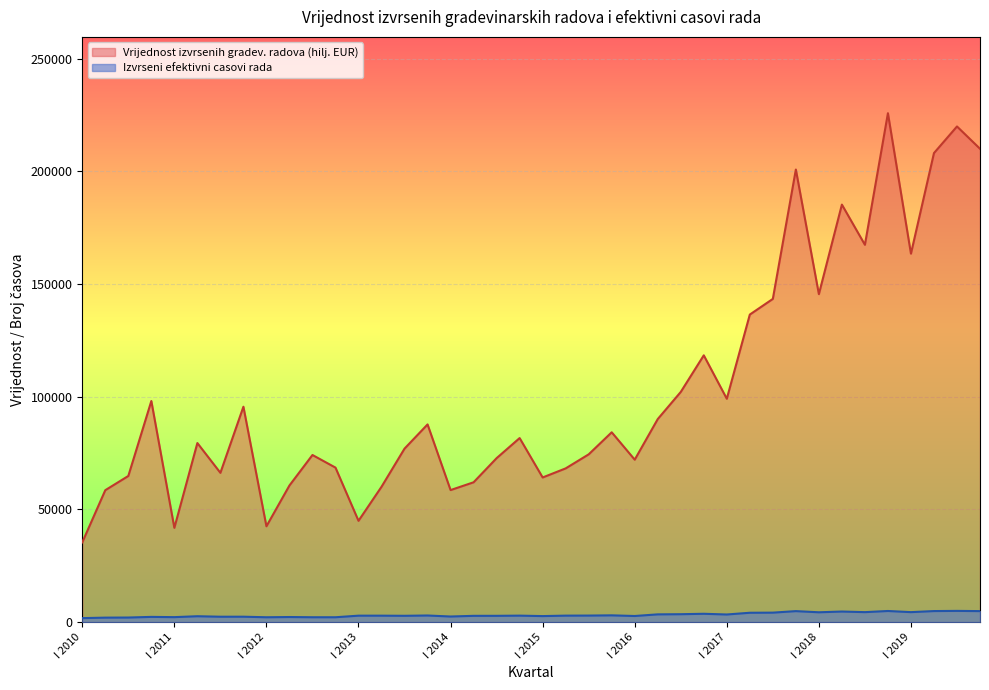

How many interior local peaks (higher than both neighbors) does the data have?

13